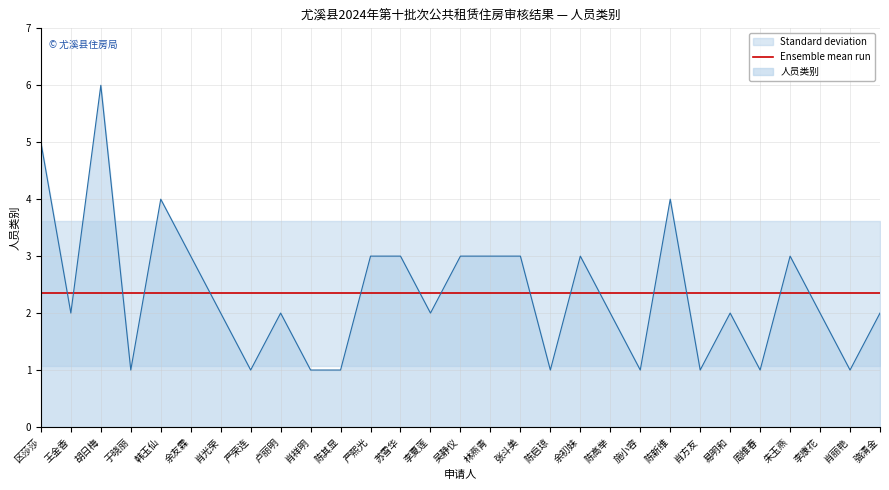

List the labels in order of value, largest first.

胡日梅, 区莎莎, 韩玉仙, 陈新维, 余友霖, 严熙光, 苏雪华, 吴静仪, 林燕青, 张斗美, 余初妹, 朱玉燕, 王金香, 肖光荣, 卢丽明, 李夏莲, 陈高举, 易明和, 李康花, 骆清金, 于晓丽, 严荣连, 肖祥明, 陈其显, 陈启琼, 施小容, 肖方友, 周维春, 肖丽艳